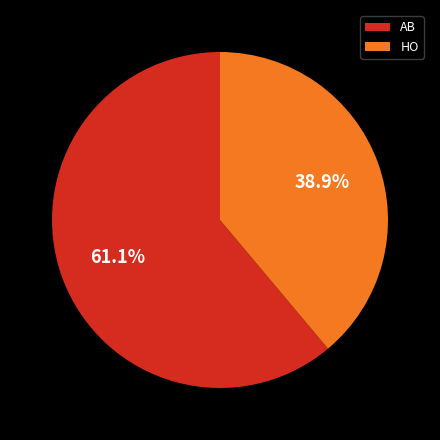

What percentage is the HO slice, to the nearest percent?

39%